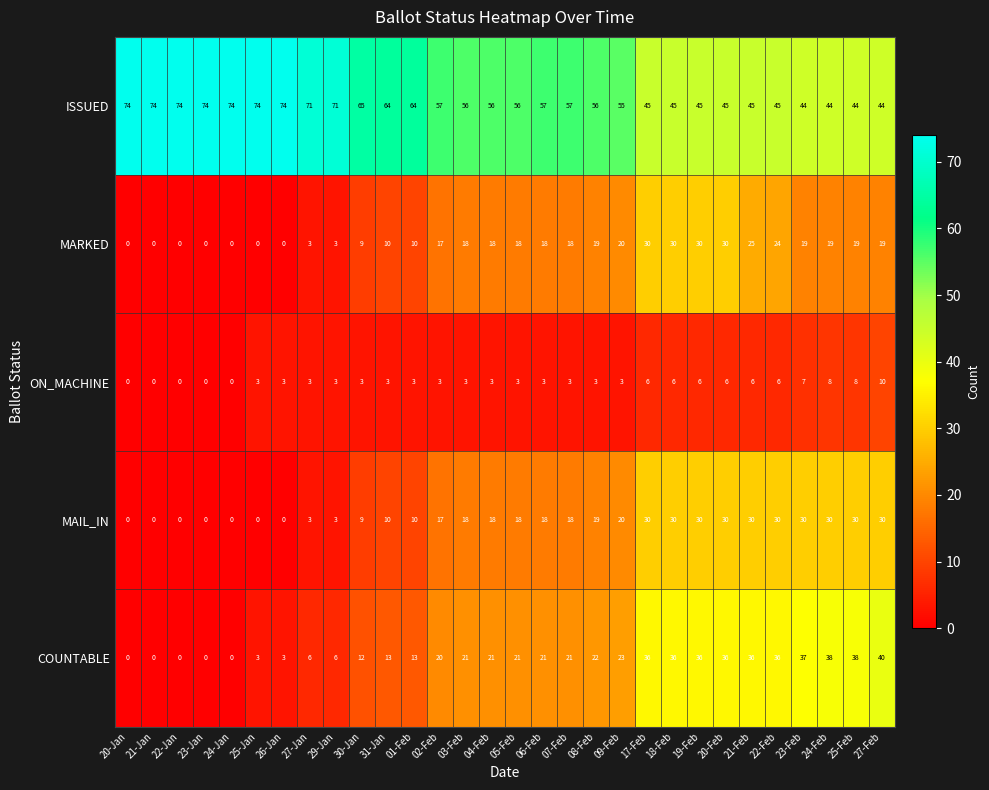

What is the sum of all MAIL_IN values?

481